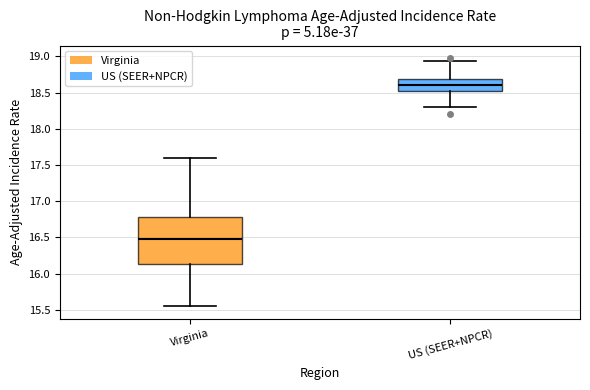

Where is the lower edge of the box for Virginia on the y-axis? The values are not printed on the chart, so give them approximately, as read against the axis.

16.15